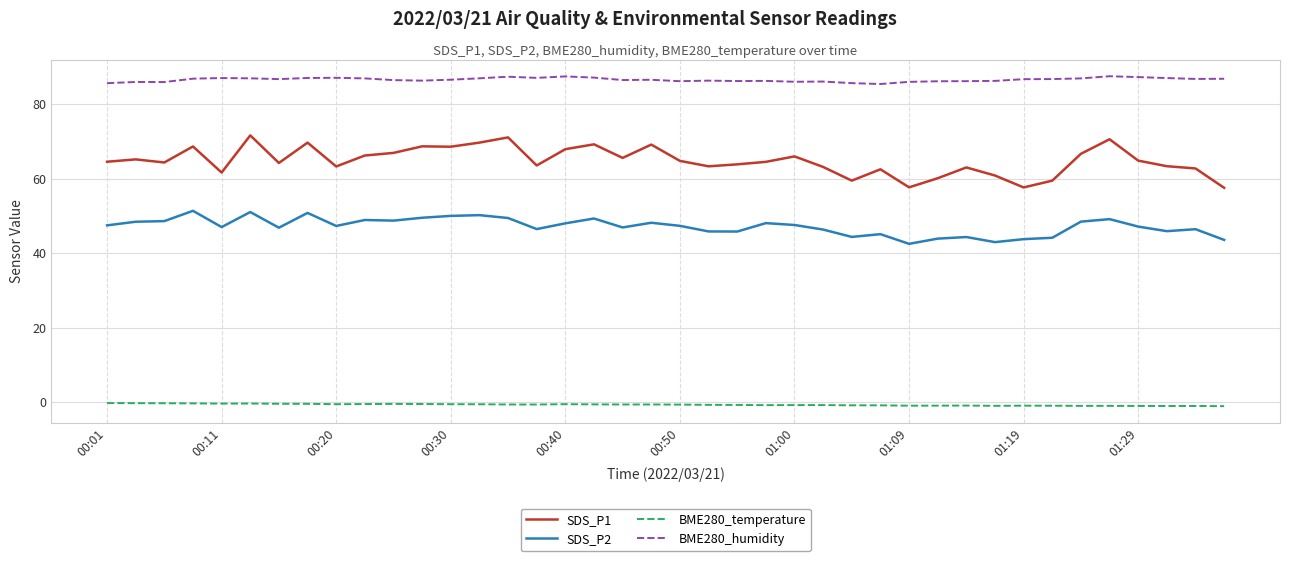

What is the difference between the maximum and minimum values in the BME280_humidity series?

2.1